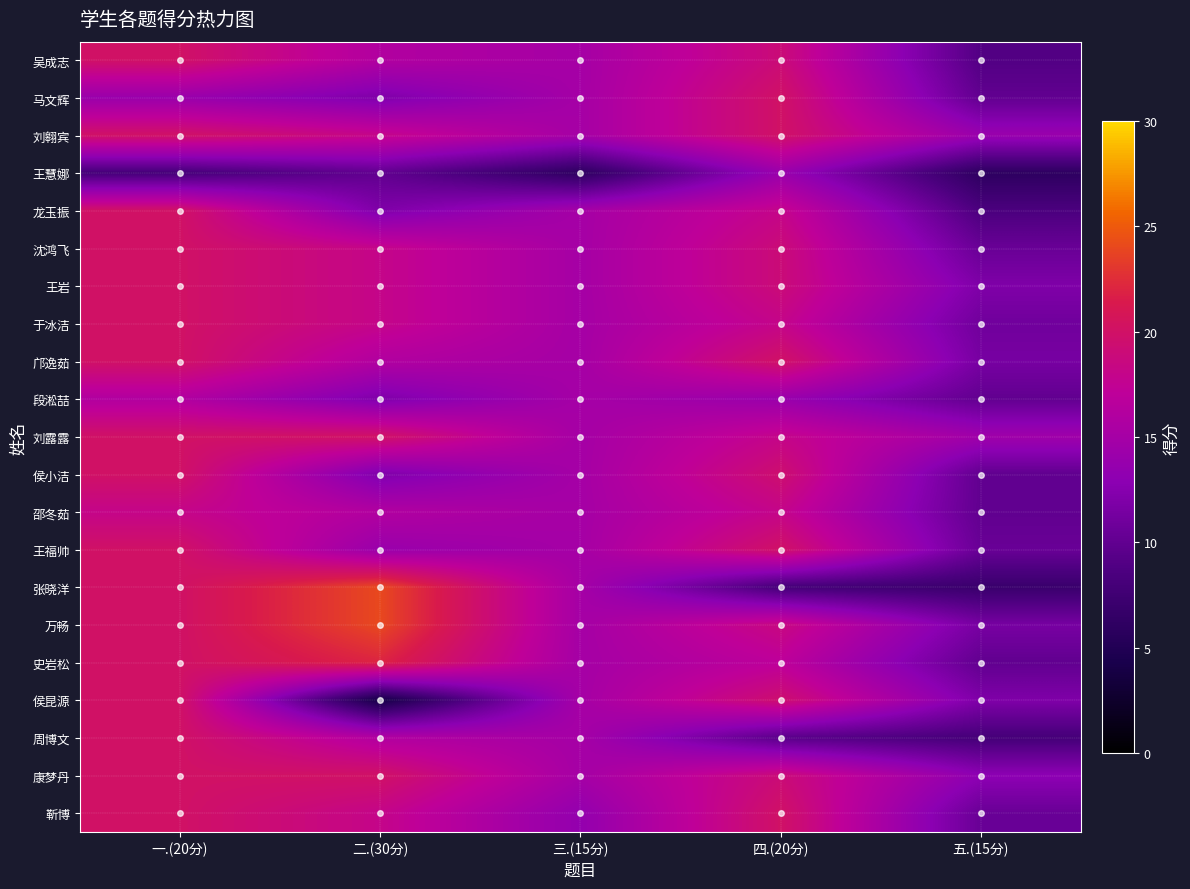

At which category is the sum across all series the highest?

一.(20分)